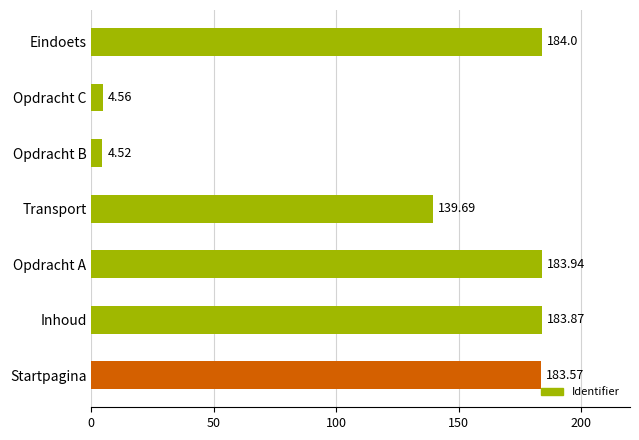

How many data points are less than 183?

3